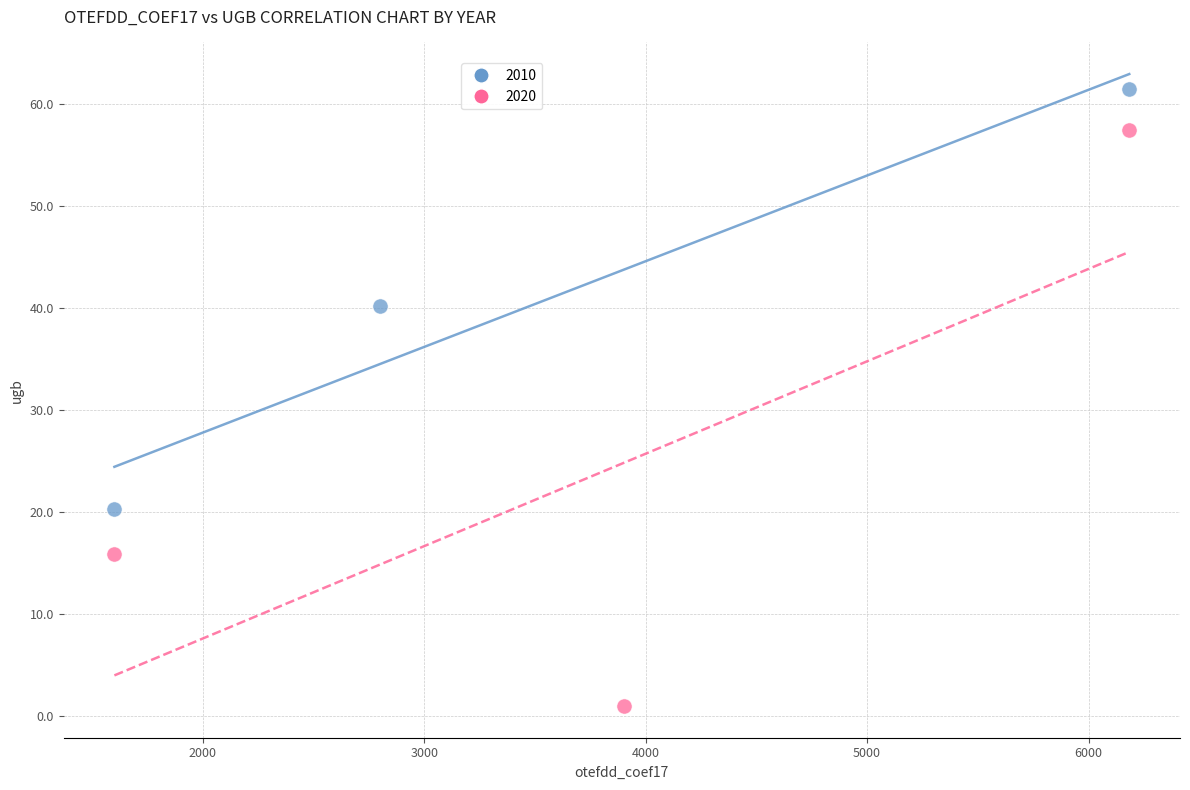

Which series has the widest spread of Y values?

2020